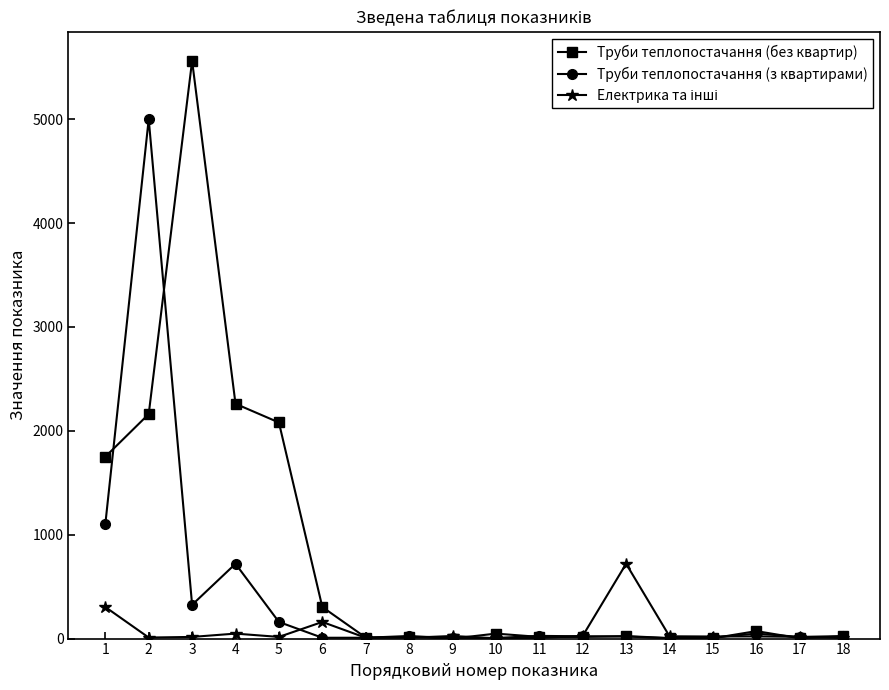

Is this an area chart (filled region under the line)?

No